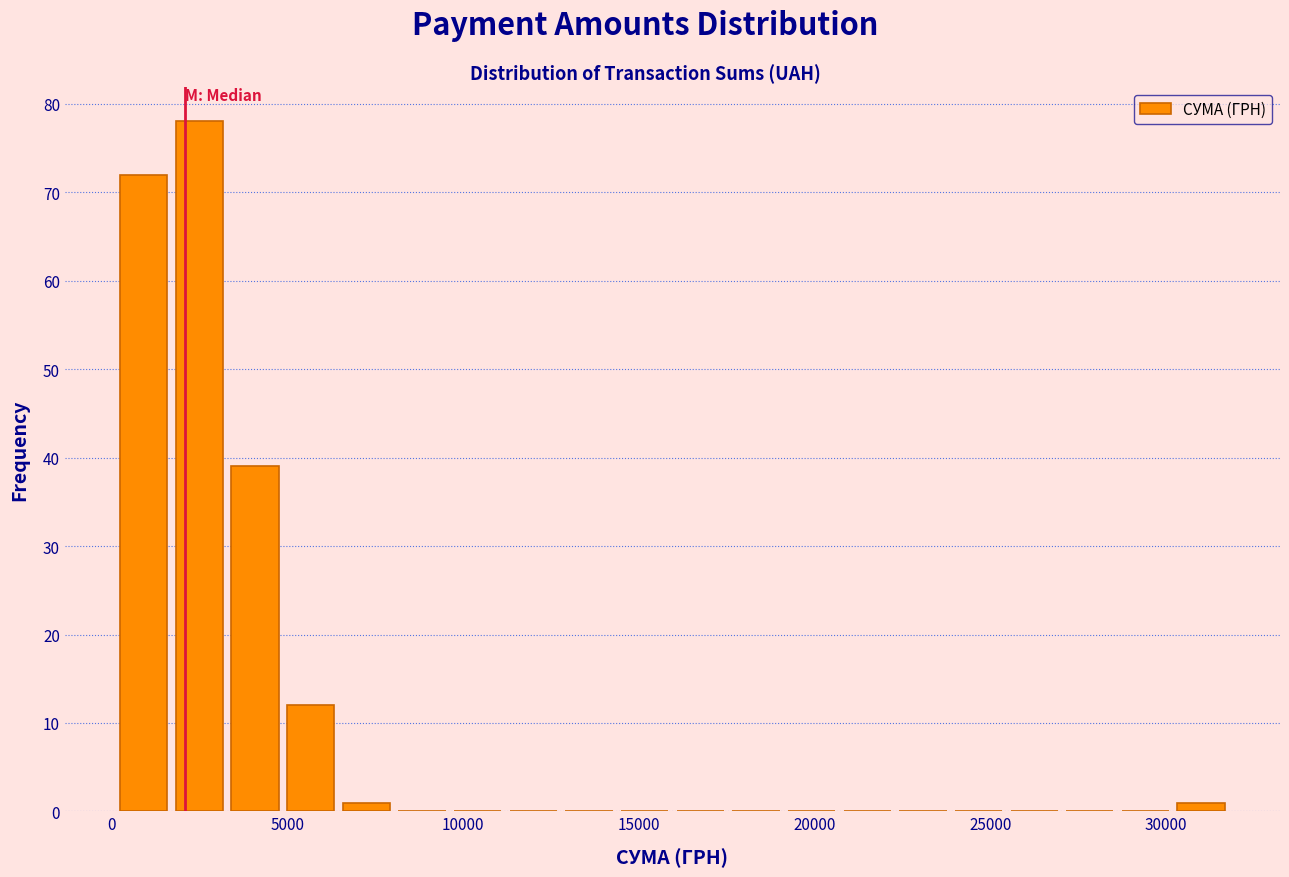

Around what value on the x-axis is the tallest bar? Give the approximate position of its centre, as read against the axis.

2500